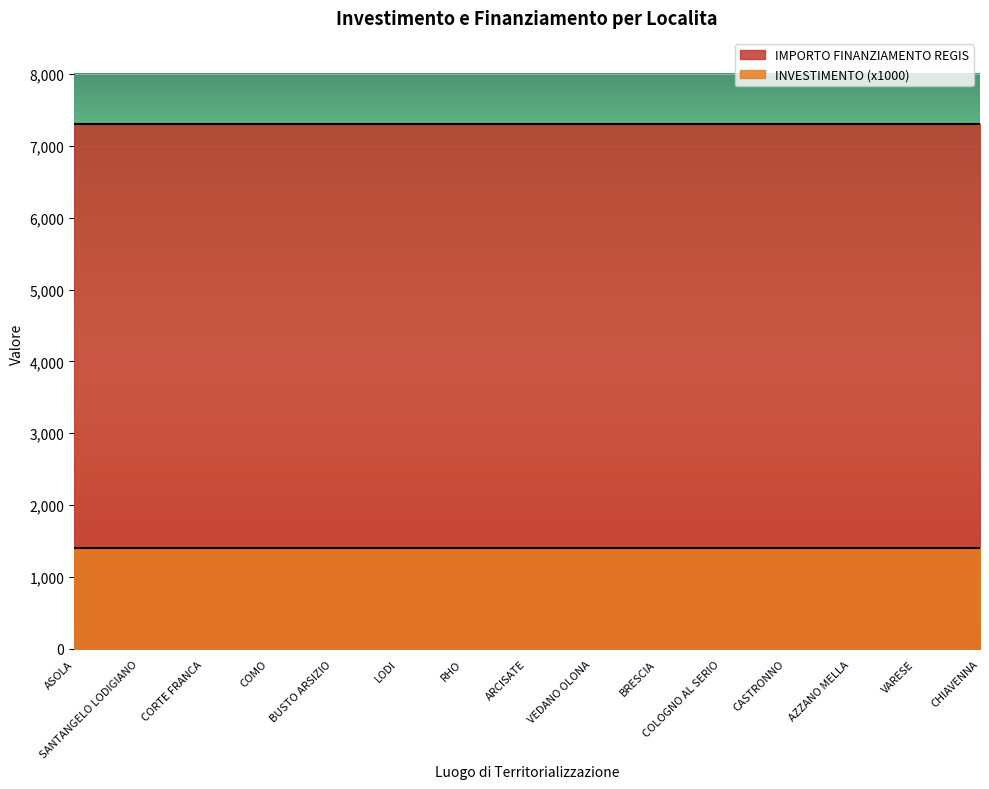

What is the total value across all series at CHIAVENNA?

8701